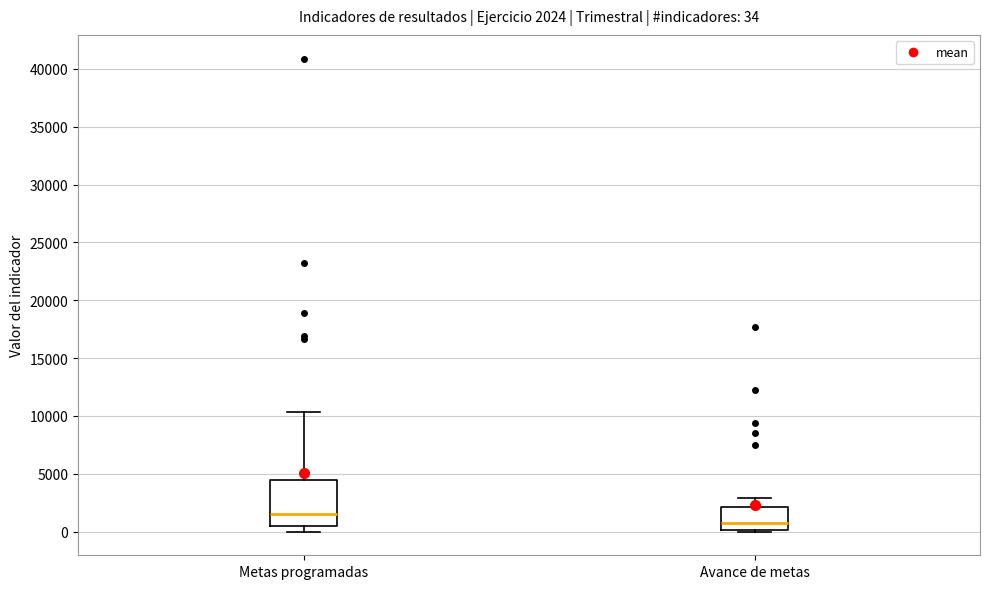

Which box's median line is the highest?

Metas programadas